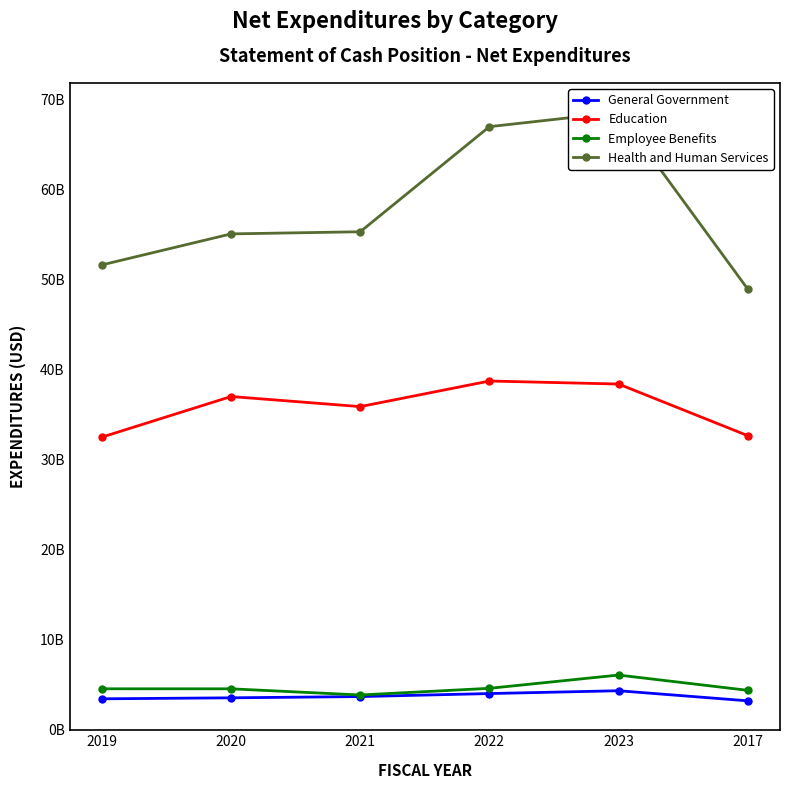

Between 2020 and 2017, which is larger?

2020